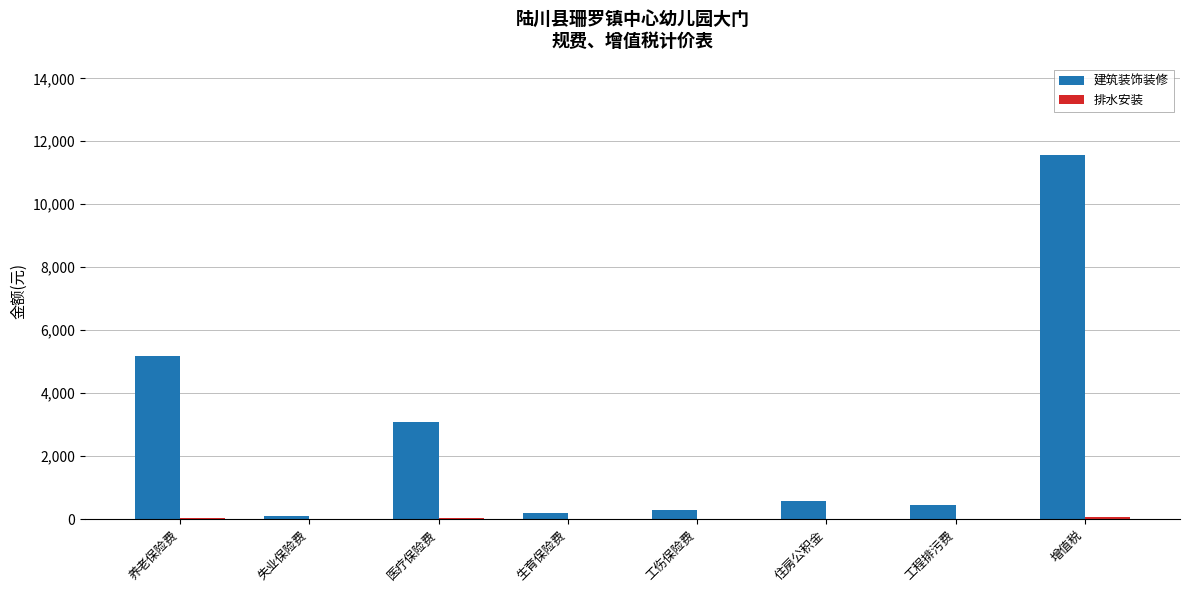

Where is 建筑装饰装修 nearest to the value 5837?

养老保险费